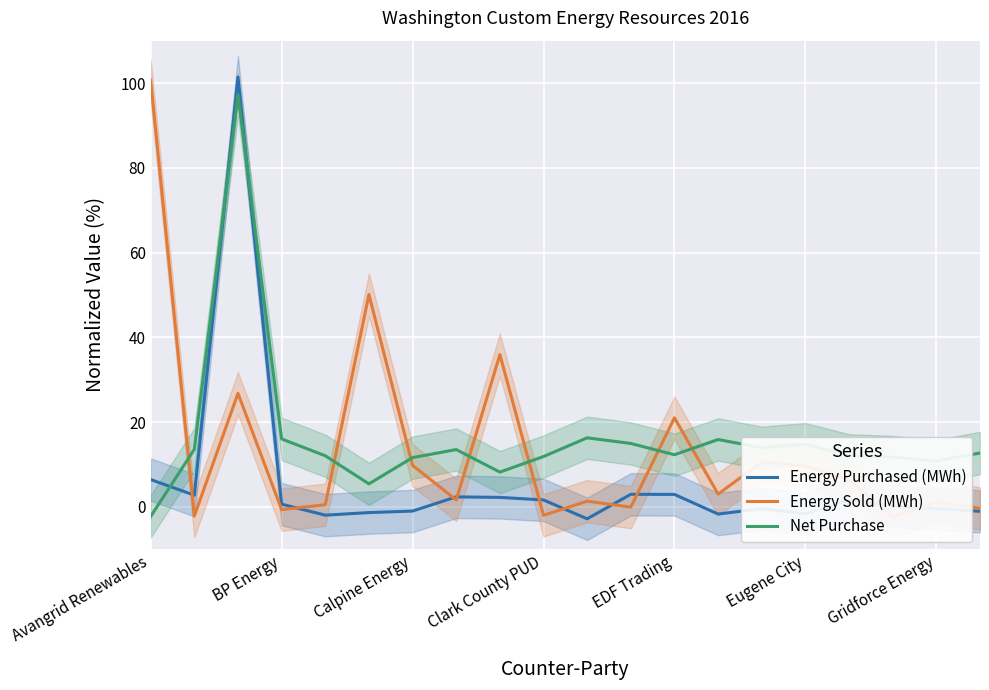

What is the label of the 11th point from the left?

10